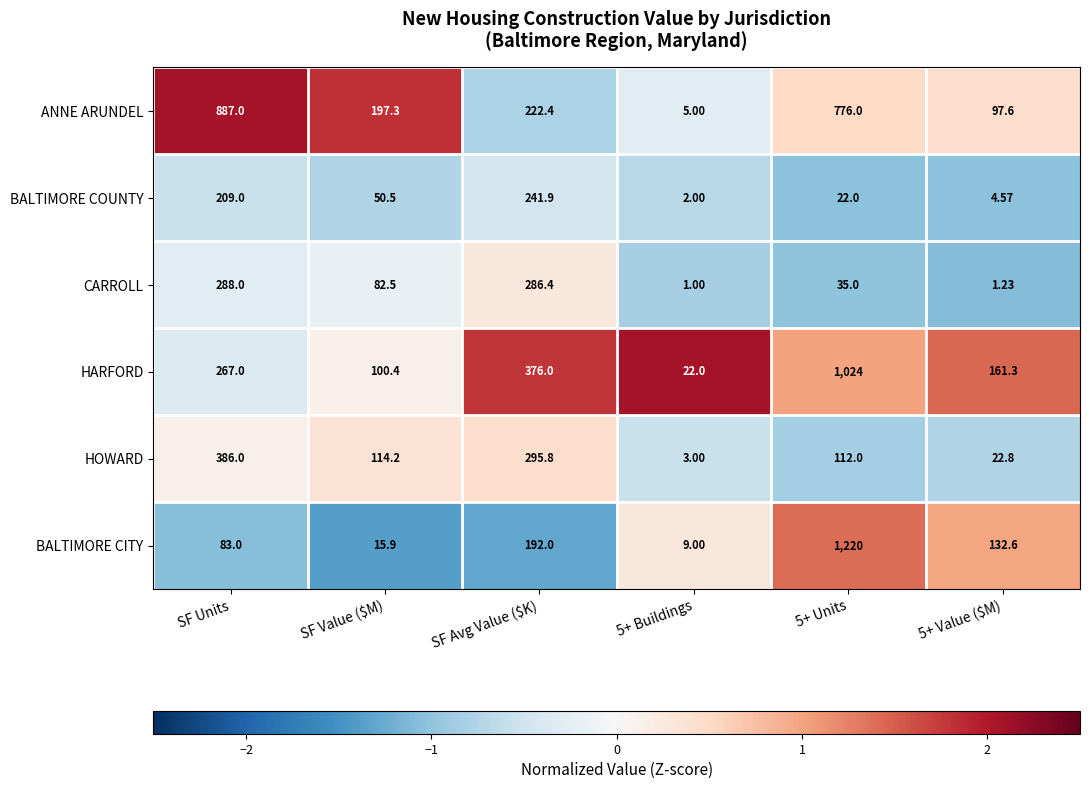

What is the smallest value displayed?

1.0